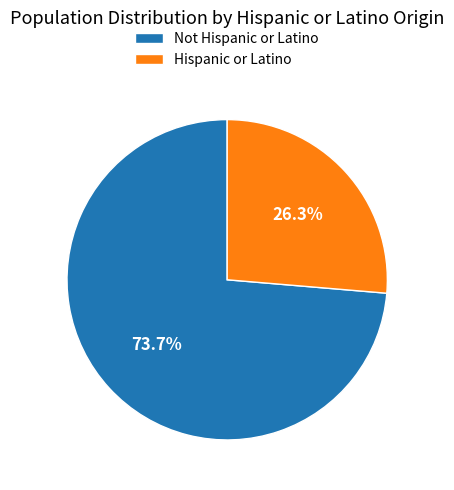

Which slice is the largest?

Not Hispanic or Latino